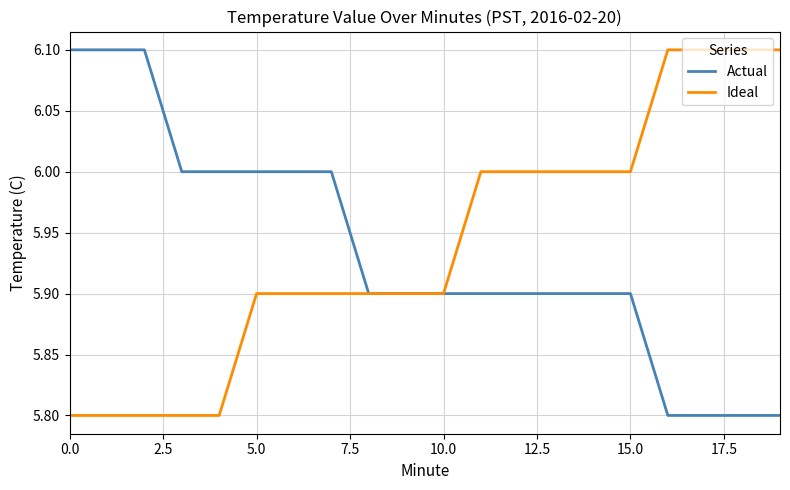

What is the highest value of the Actual series?

6.1